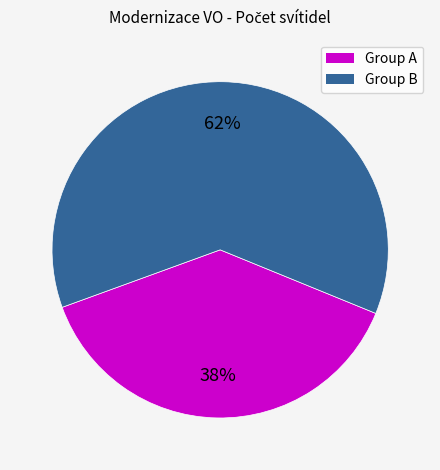

Does any single category account for the majority?

Yes